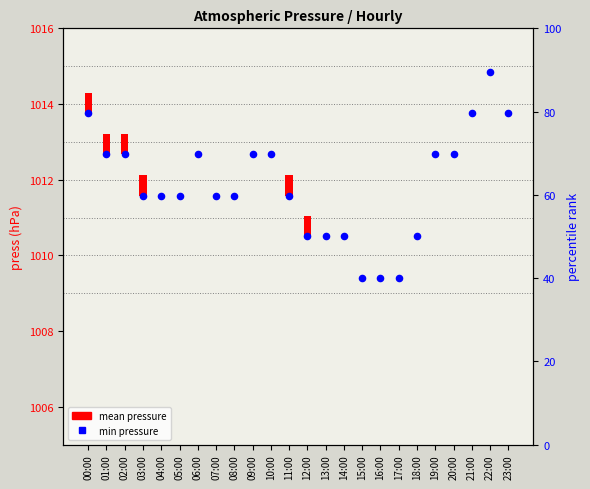

At how many categories does at least one series exceed 125?

24